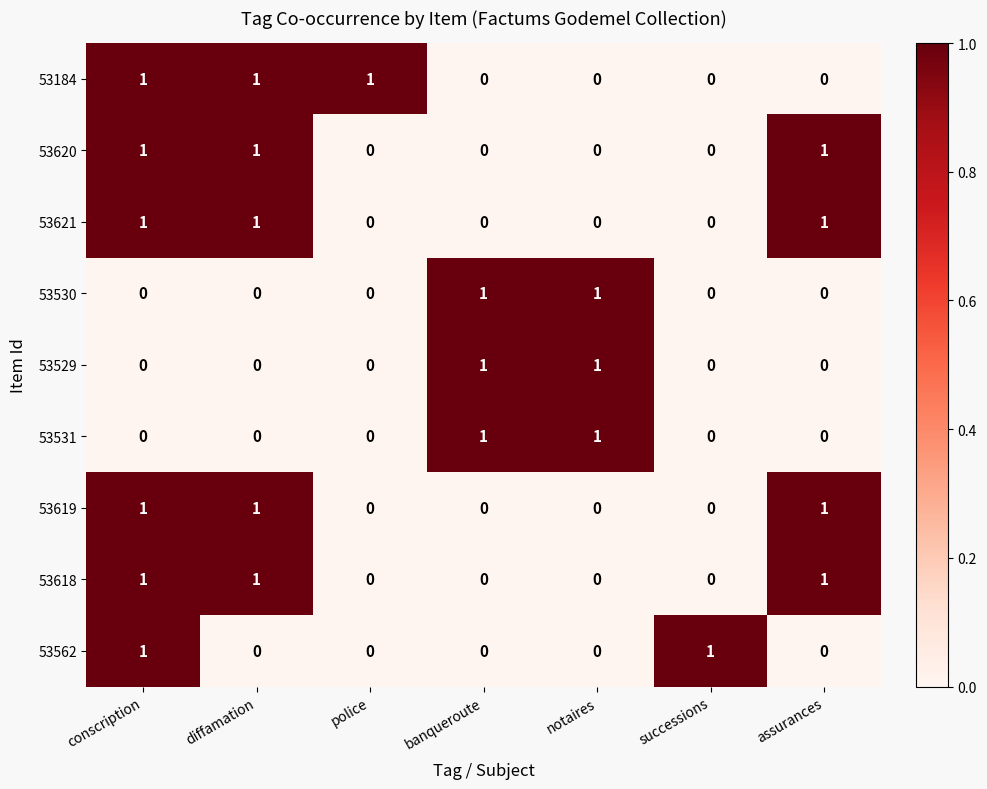

What is the total value across all series at successions?

1